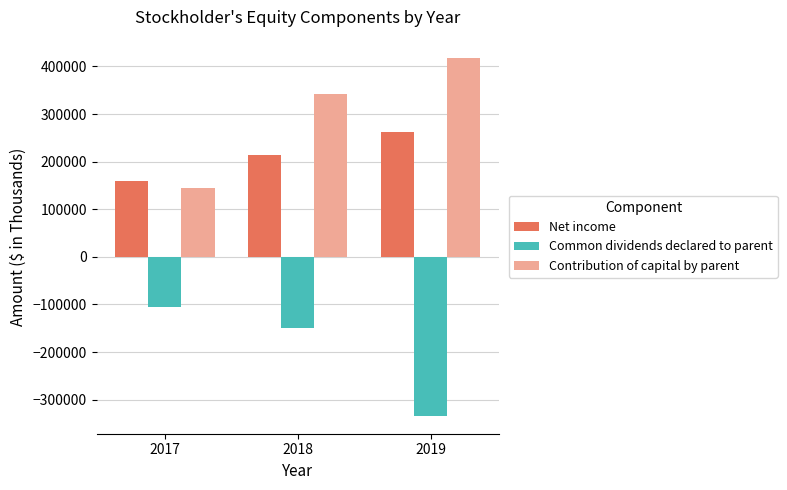

Which series has the widest spread of values?

Contribution of capital by parent